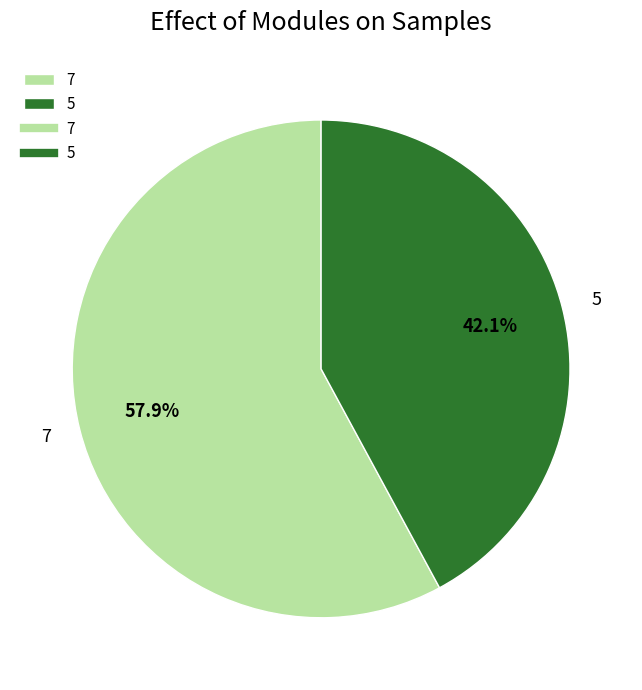

How many slices are in this pie chart?

2